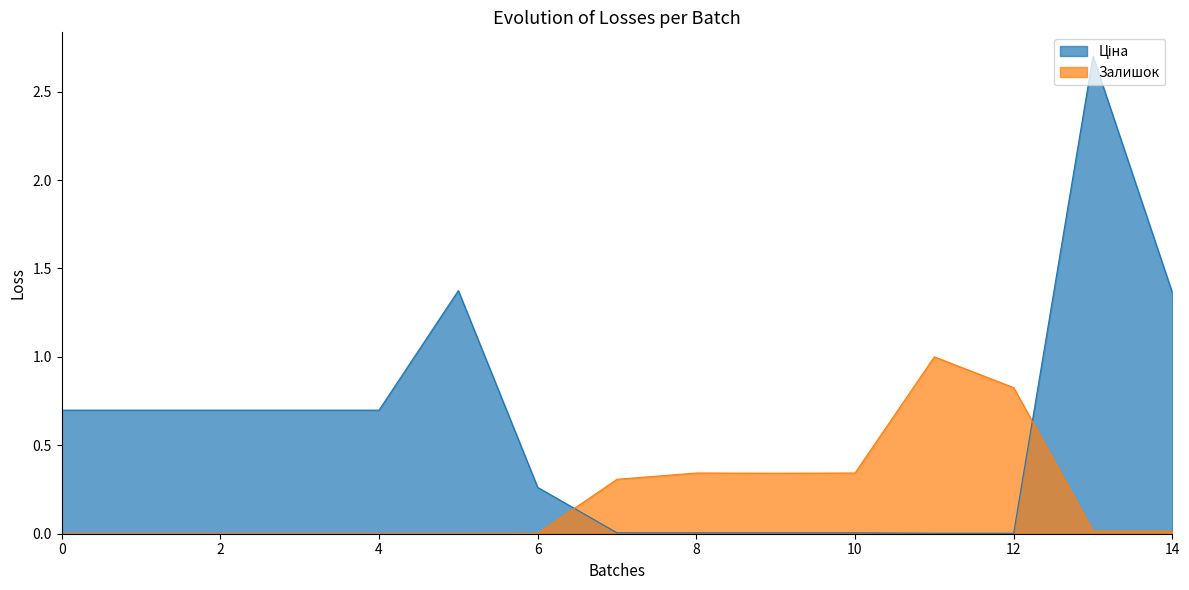

The value of Залишок at 10 is 0.5. True or false?

False